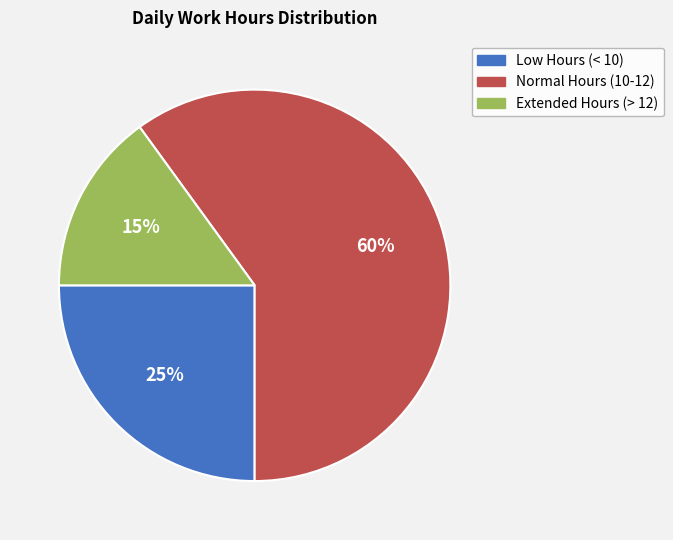

Do Normal Hours (10-12) and Extended Hours (> 12) together represent more than half of the pie?

Yes